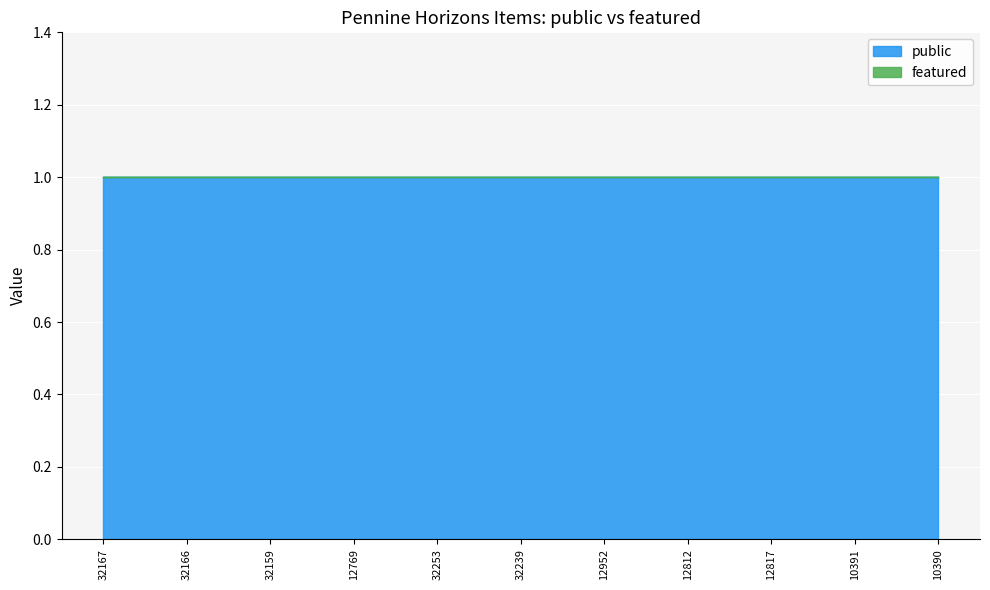

What is the label of the 7th point from the left?

12952